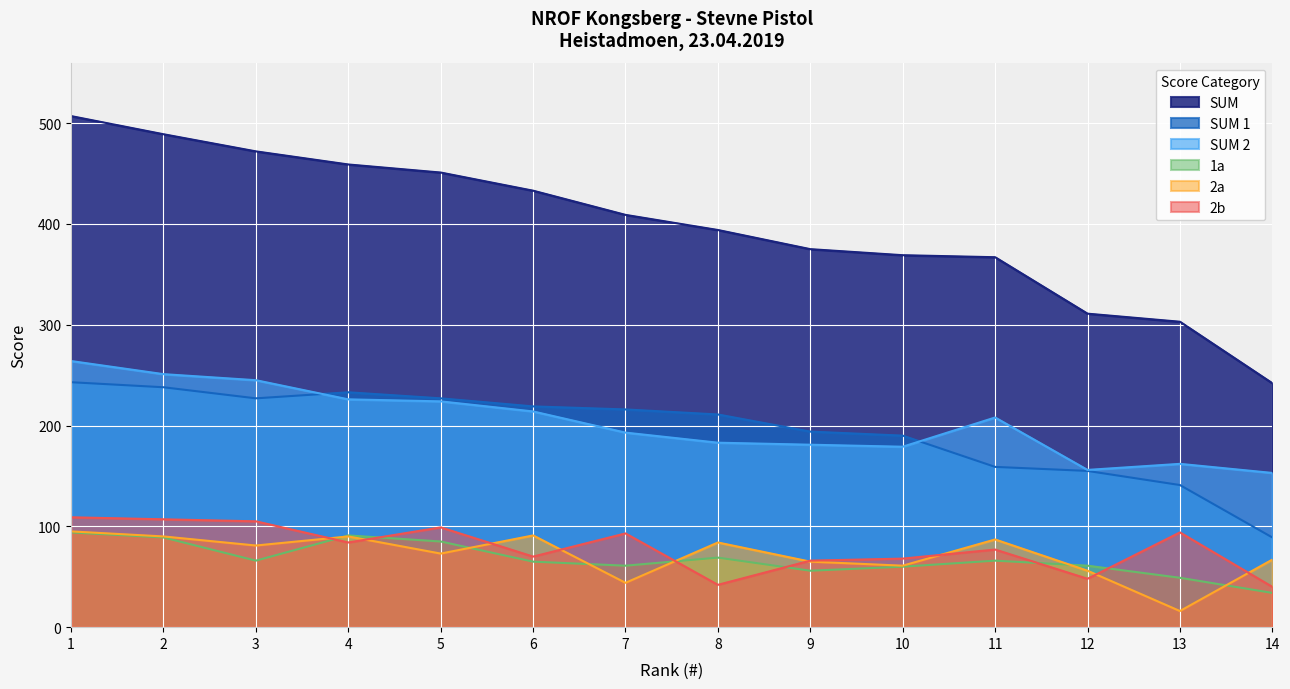

What is the average value of the SUM 1 series?

196